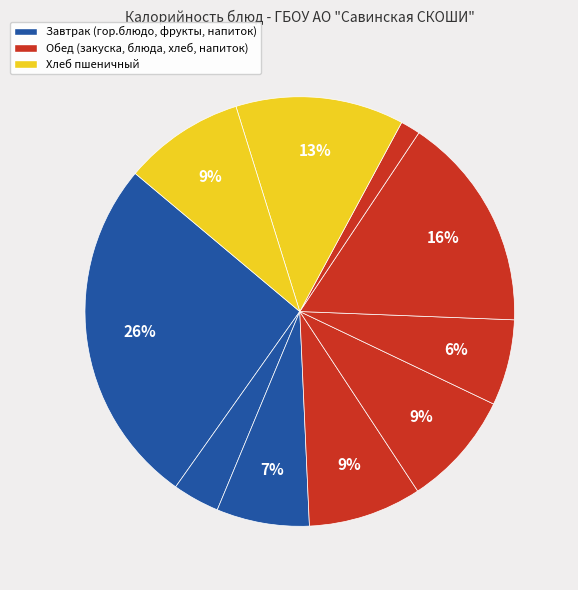

To the nearest percent, what is the difference between the largest and smallest slice percentages?

25%